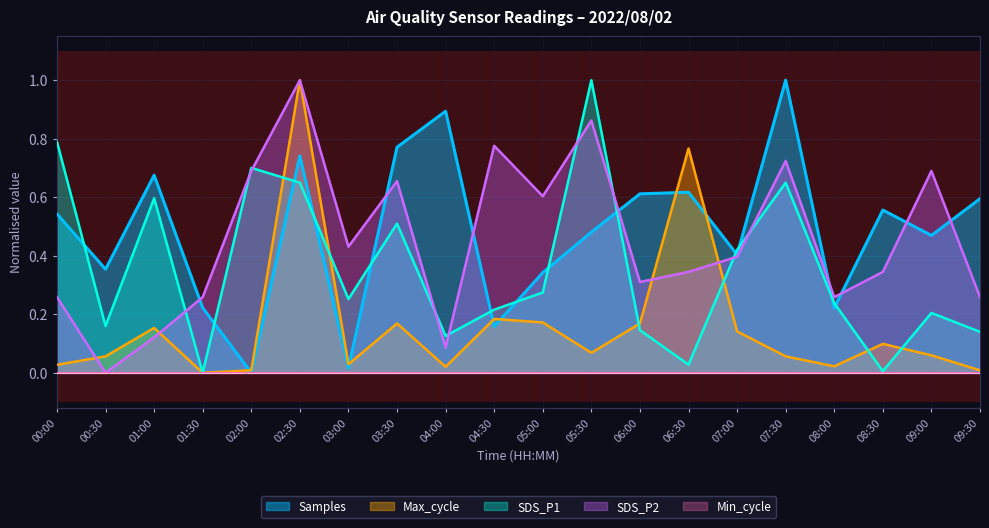

What is the sum of the Max_cycle values at 00:30 and 02:00?

0.1